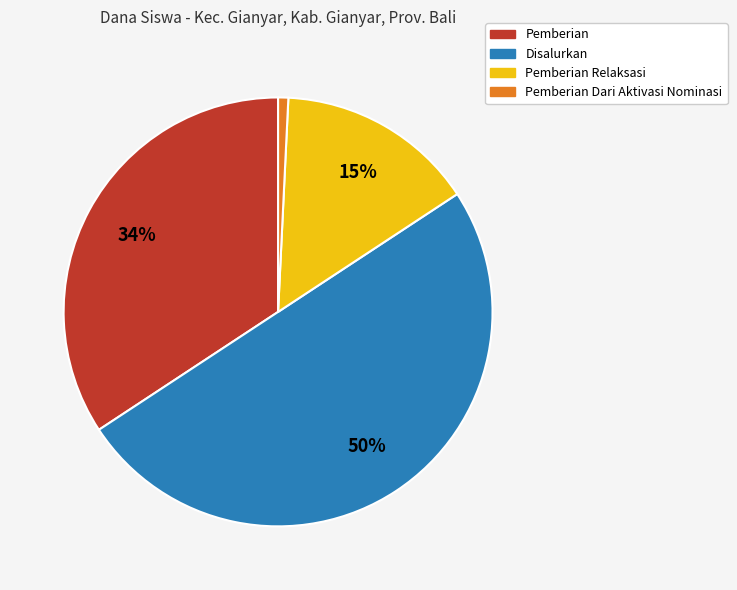

To the nearest percent, what is the difference between the largest and smallest slice percentages?

49%